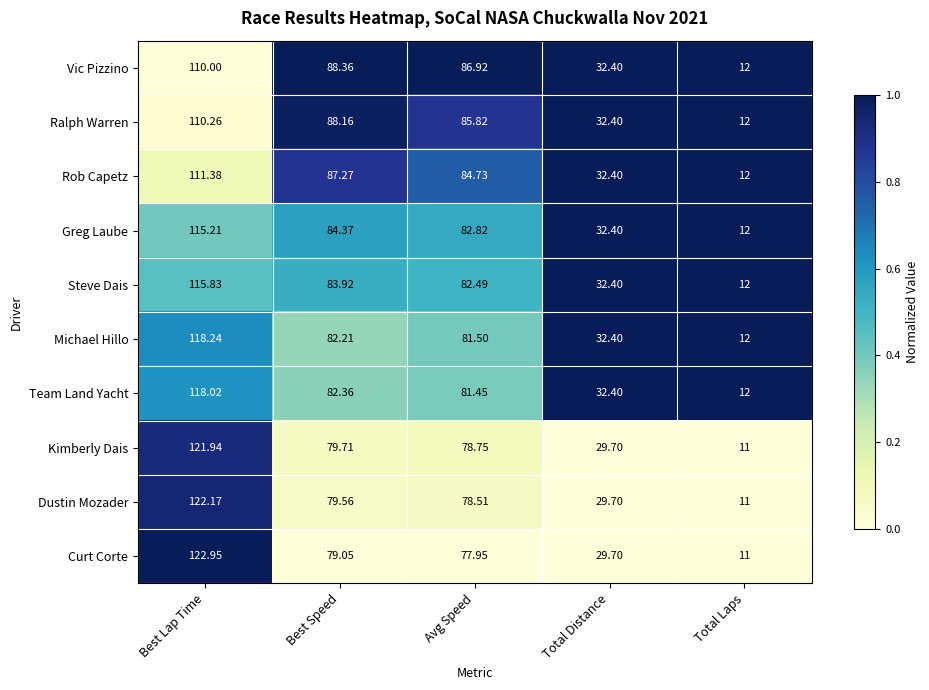

Which category has the highest value in the Team Land Yacht series?

Best Lap Time